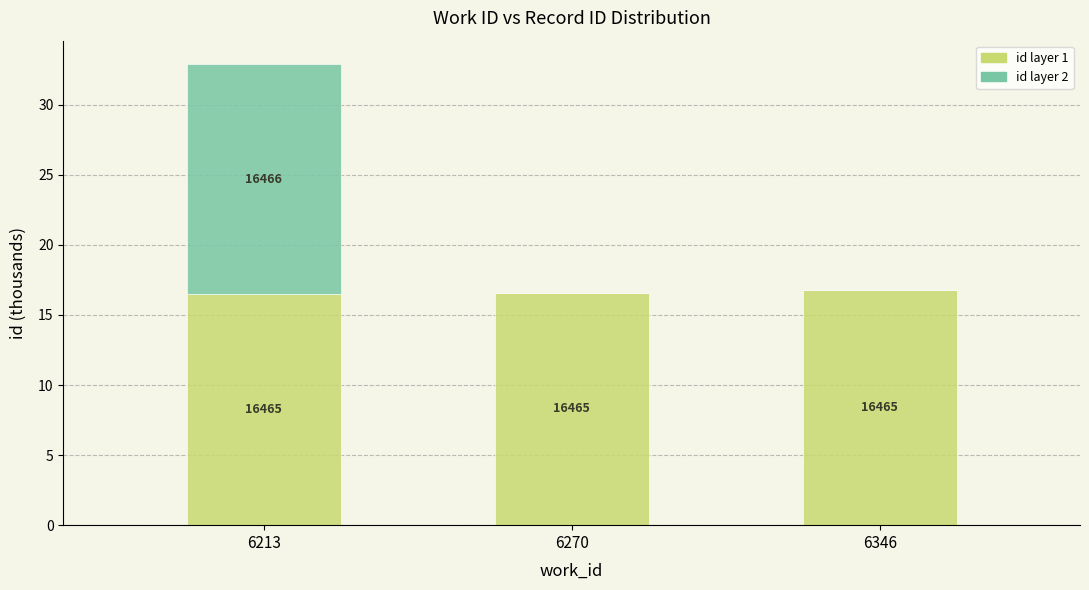

At which category is the sum across all series the highest?

6213